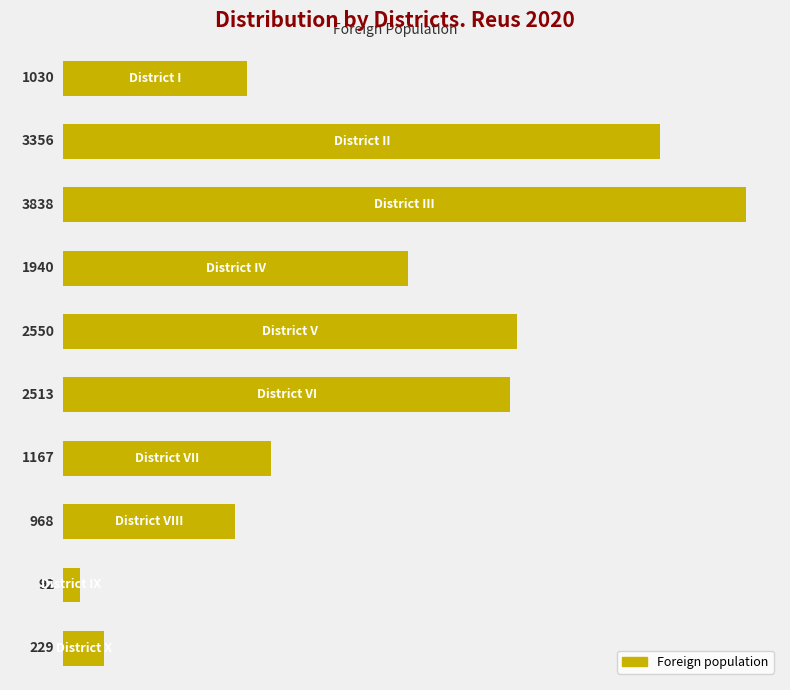

Reading top to bottom, what are all the values shown in this chart?

1030	3356	3838	1940	2550	2513	1167	968	92	229